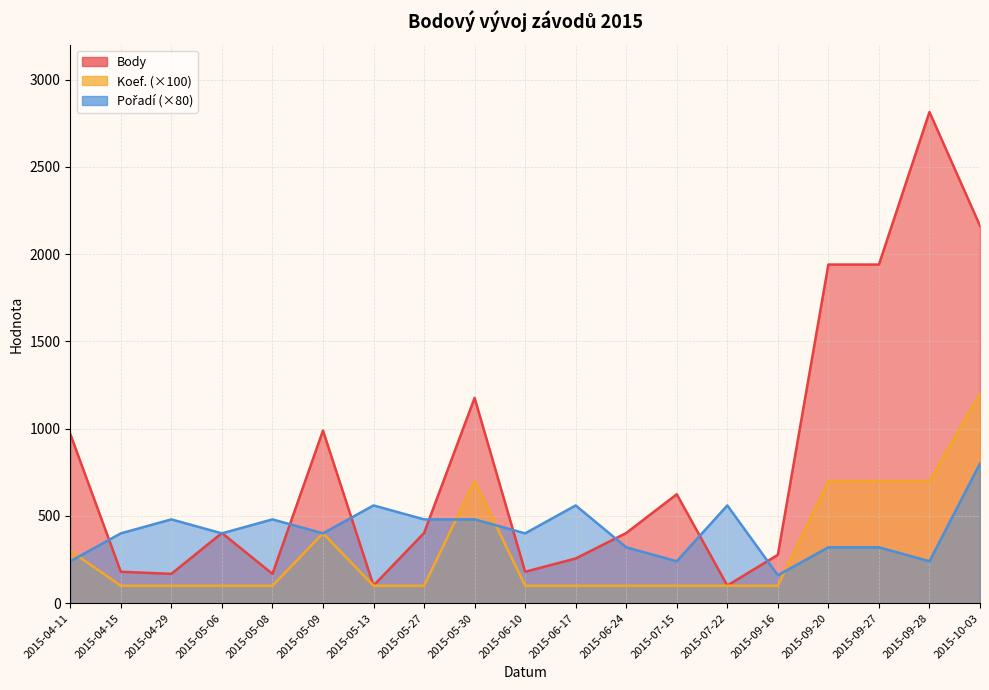

What is the difference between the maximum and minimum values in the Pořadí series?

640